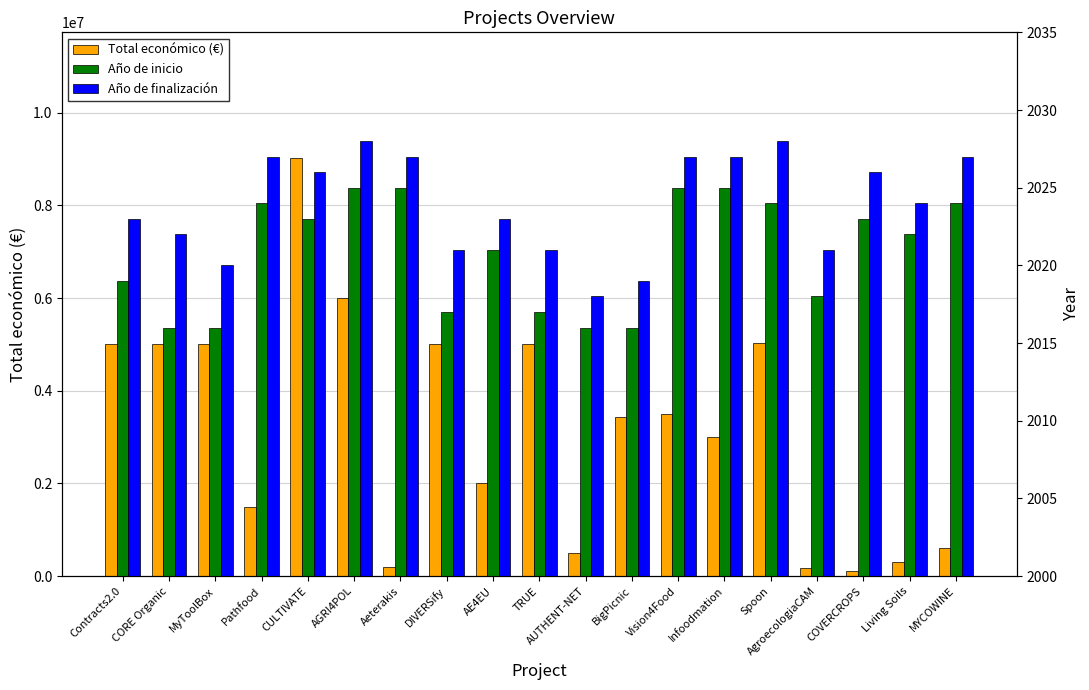

Between AE4EU and Infoodmation, which series saw the biggest shift?

Total económico (€)